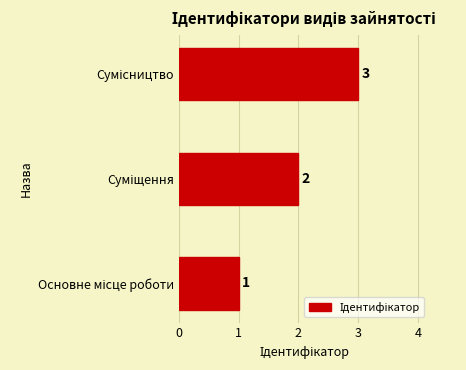

What is the sum of all values?

6